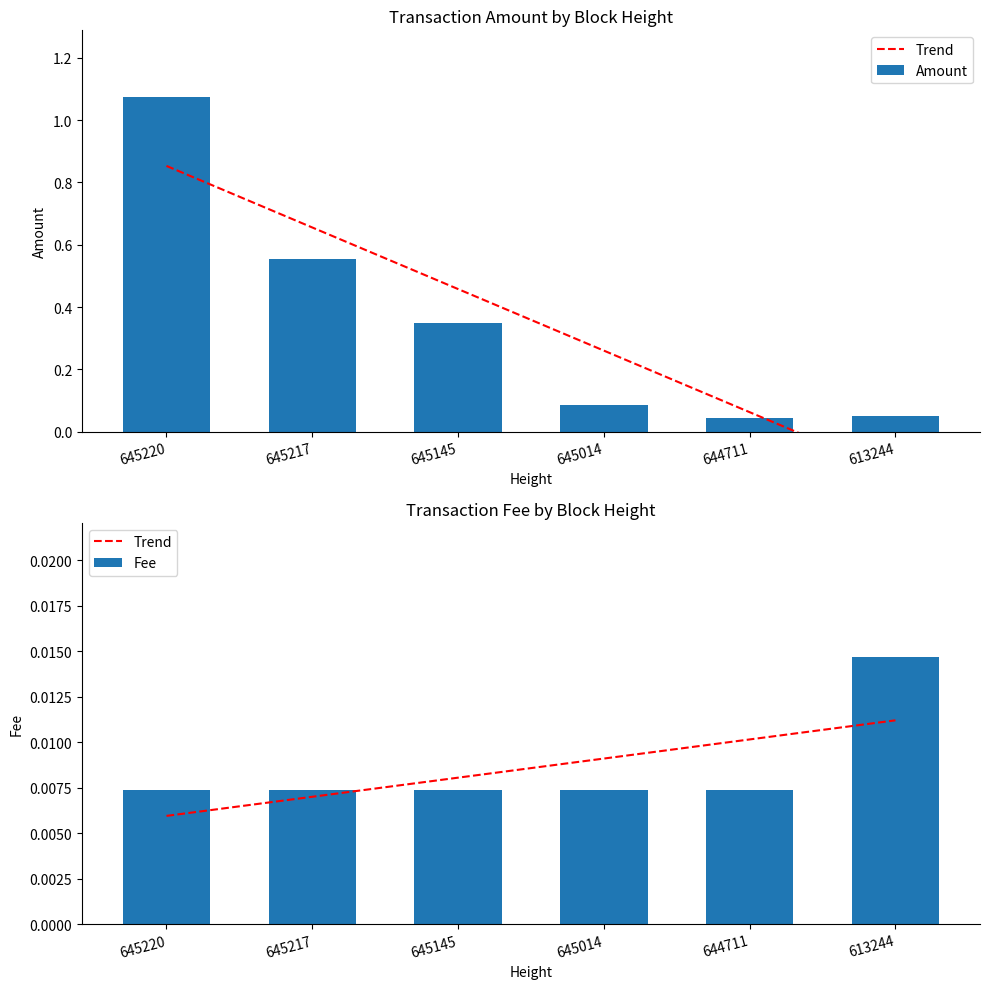

At which label does Amount reach its minimum?

644711